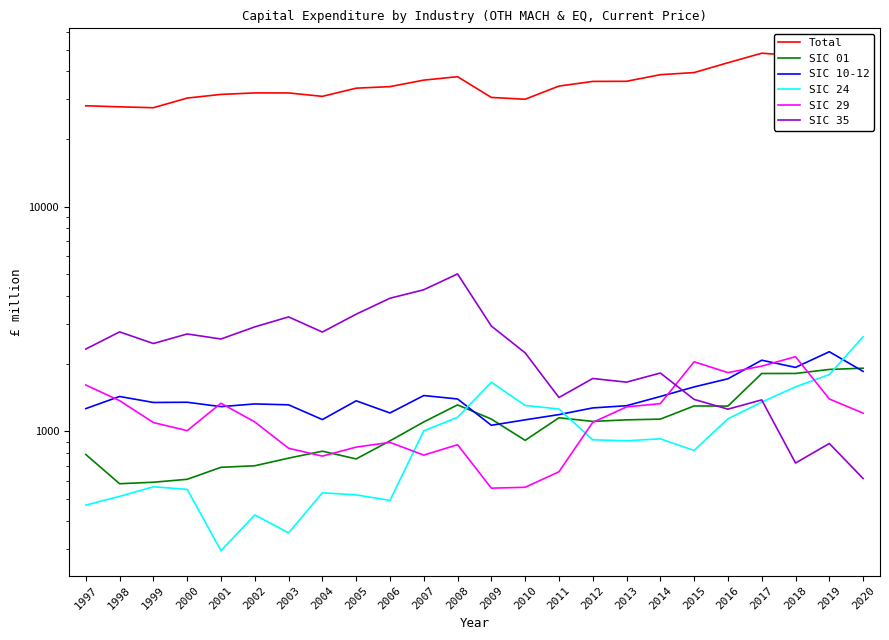

What is the sum of the SIC 01 values at 2016 and 2005?

2047